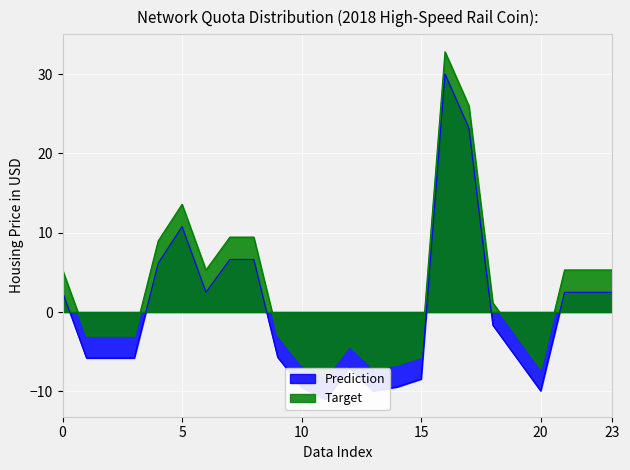

What is the difference between the maximum and second lowest values in the Prediction series?

39.9